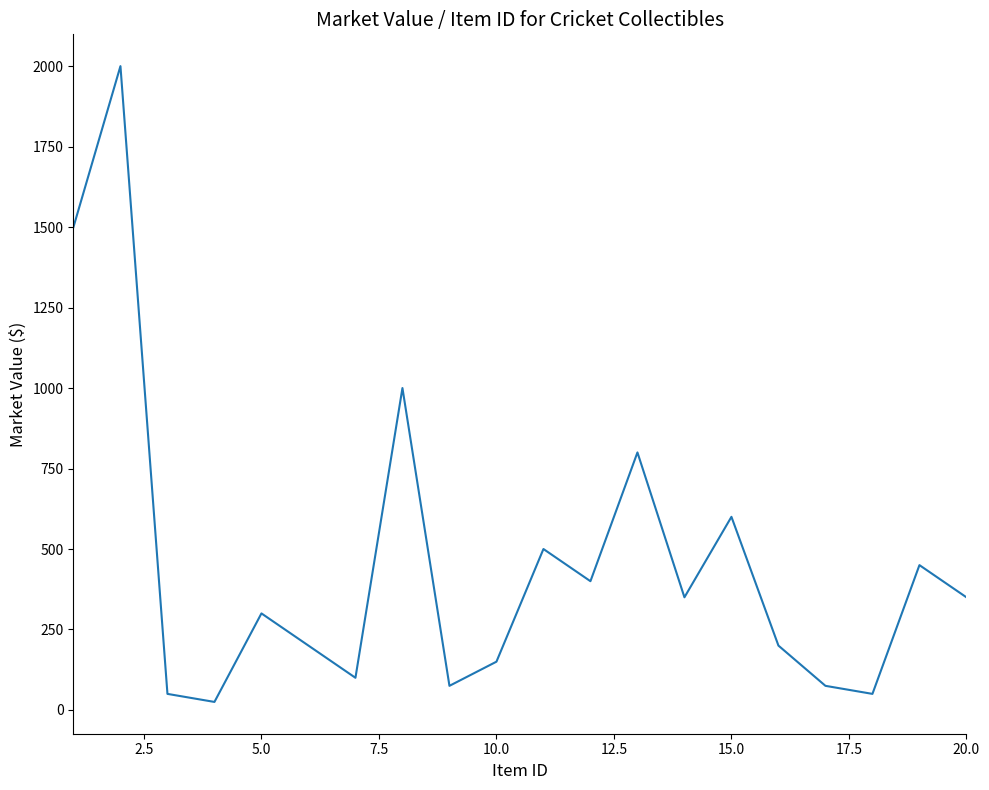

What is the maximum value shown in the chart?

2000